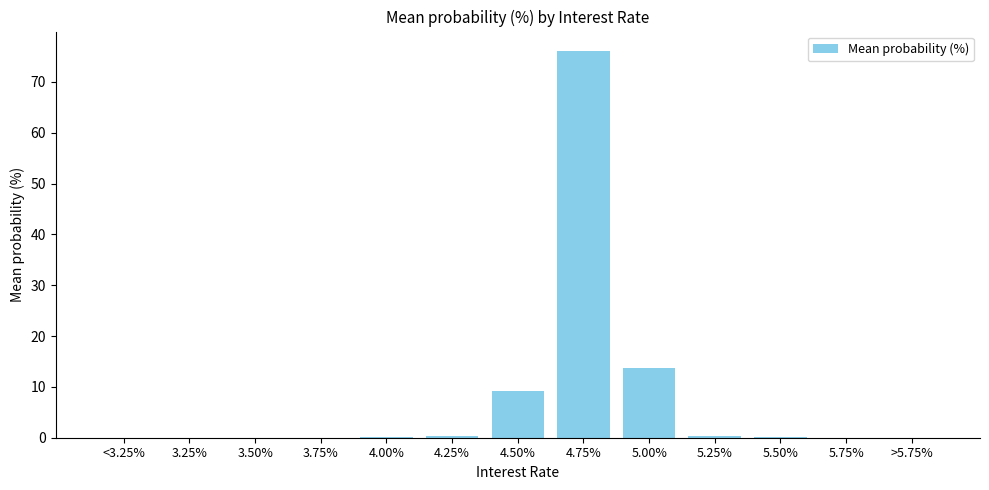

True or false: the data shows 0.0 at 3.50%.

True